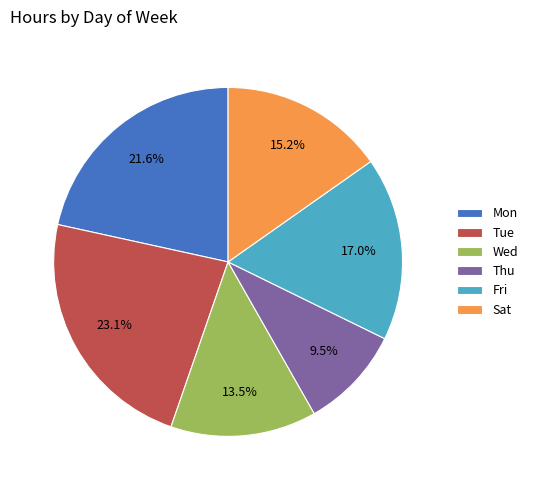

To the nearest percent, what is the combined percentage of Thu and Wed?

23%